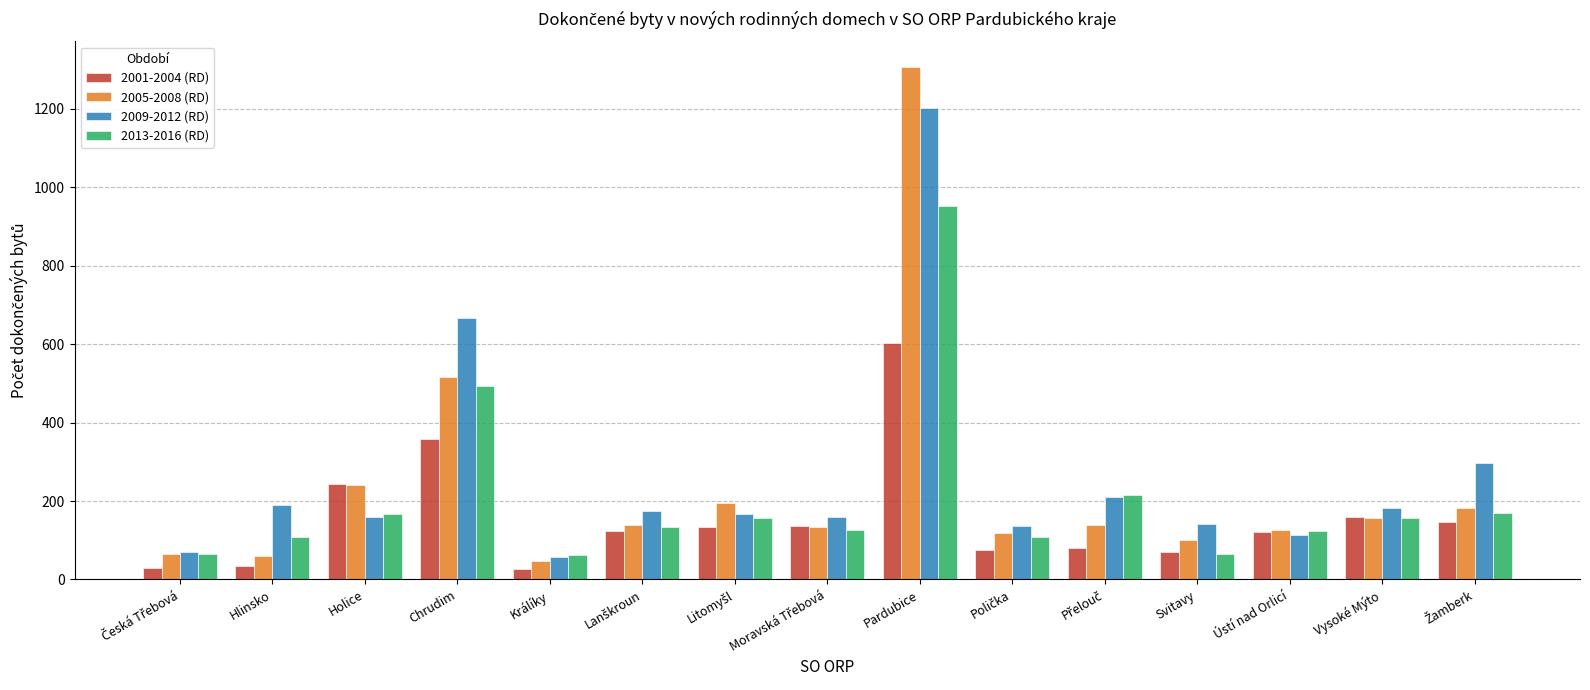

Rank the series by their average value, from highest to lowest.

2009-2012 (RD), 2005-2008 (RD), 2013-2016 (RD), 2001-2004 (RD)